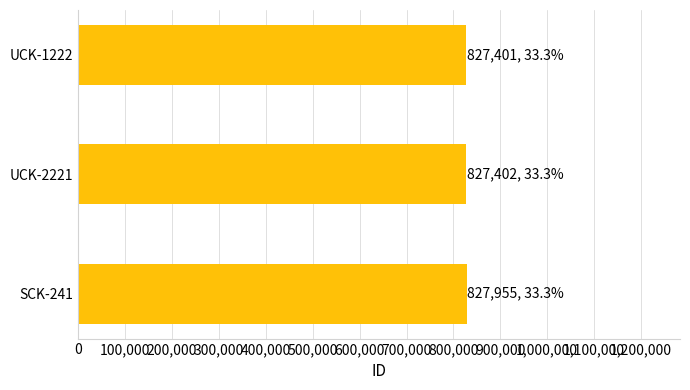

What is the difference between the second highest and minimum values?

1